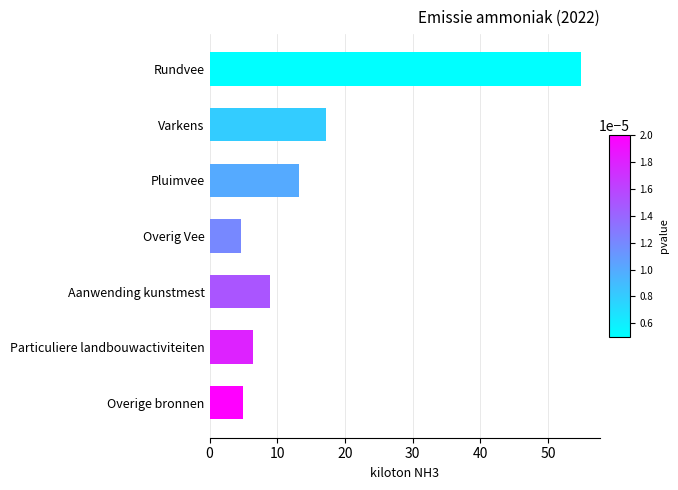

True or false: the data shows 7.4 at Overig Vee.

False